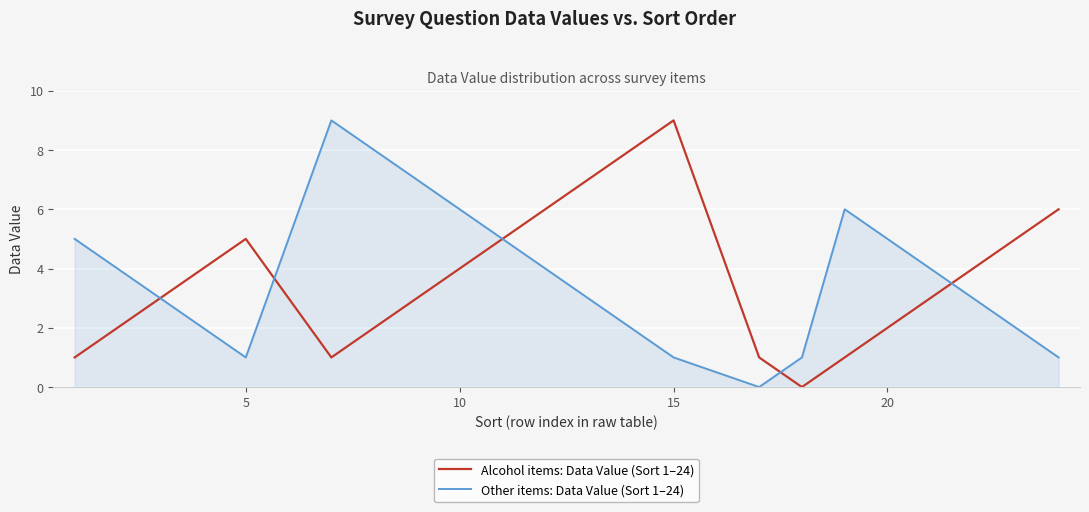

What are all the series names shown in the legend?

Alcohol items: Data Value (Sort 1–24), Other items: Data Value (Sort 1–24)